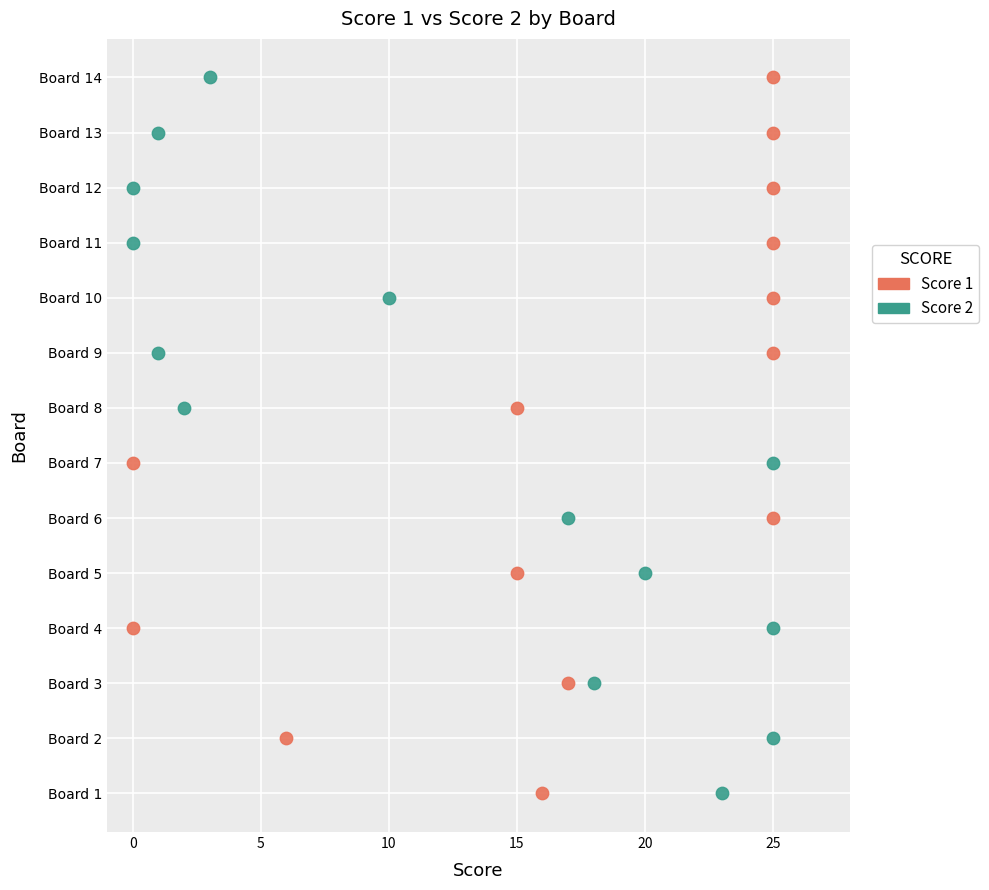

What are all the series names shown in the legend?

Score 1, Score 2